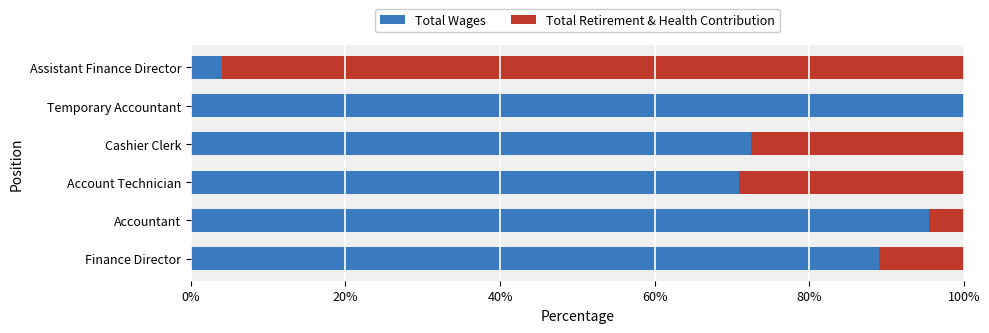

What is the total value across all series at Finance Director?

100.0